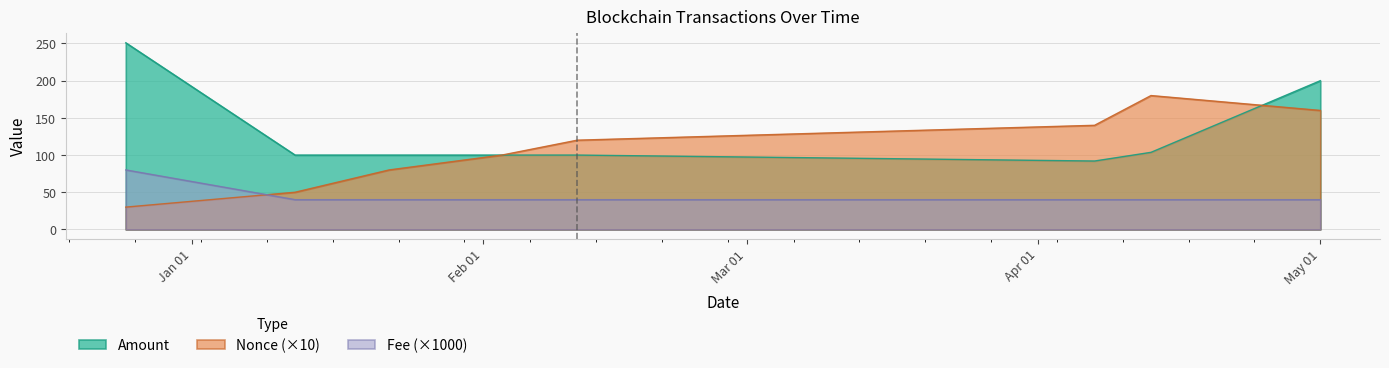

How many values in the Fee series exceed 40?

1